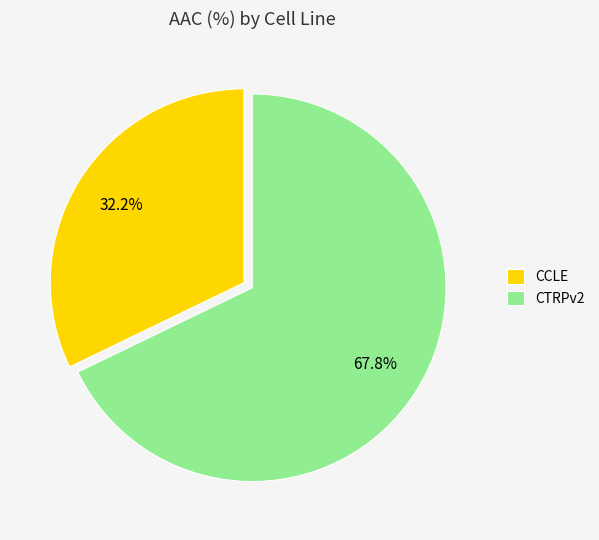

Does any single category account for the majority?

Yes